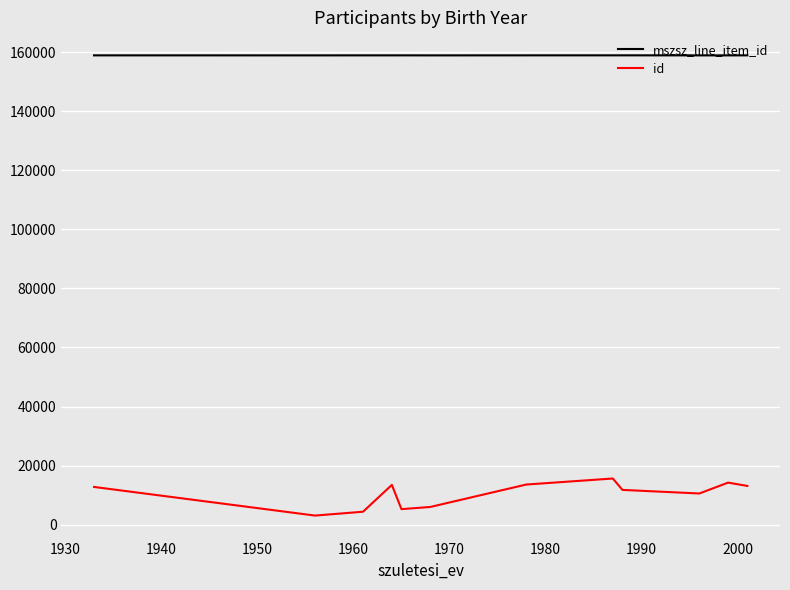

What are all the series names shown in the legend?

mszsz_line_item_id, id